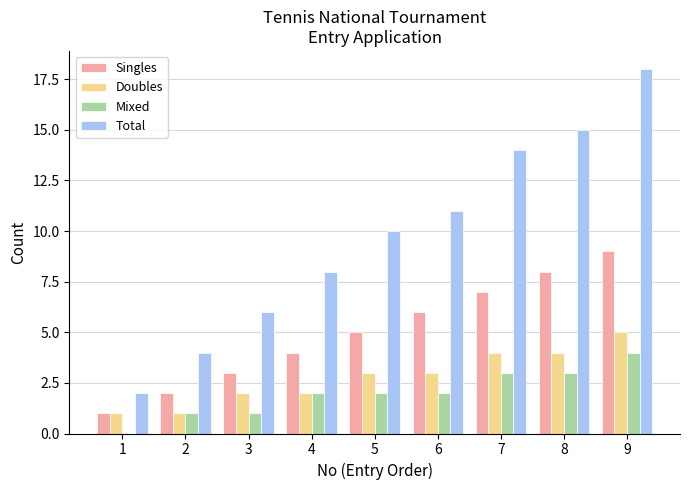

How many groups of bars are there?

9